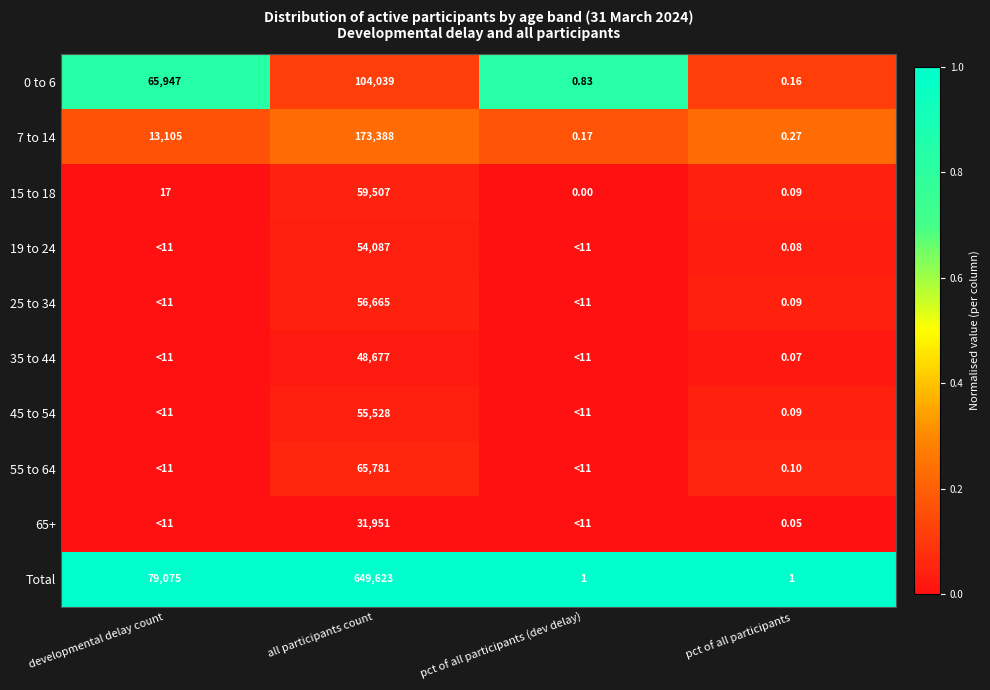

Is the value of Total at pct of all participants (dev delay) greater than the value of 7 to 14 at developmental delay count?

No